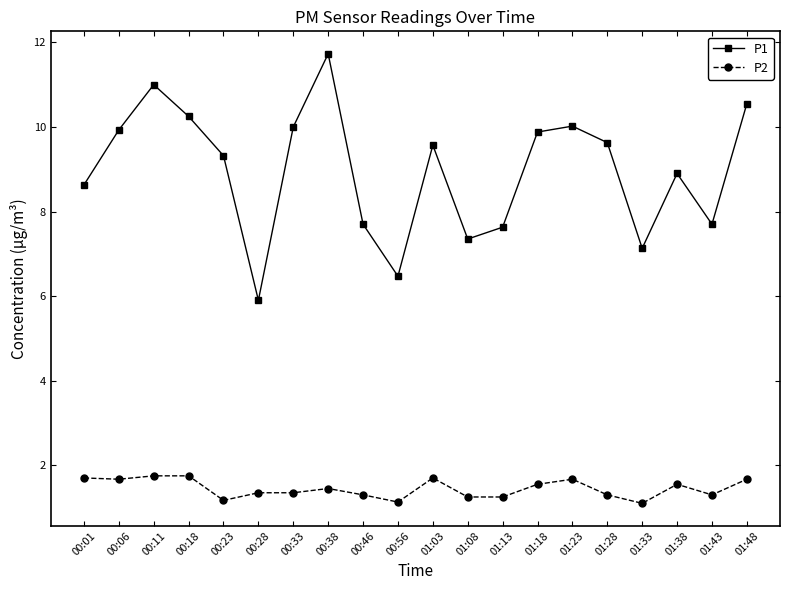

Is the value of P1 at 01:38 greater than the value of P2 at 01:38?

Yes